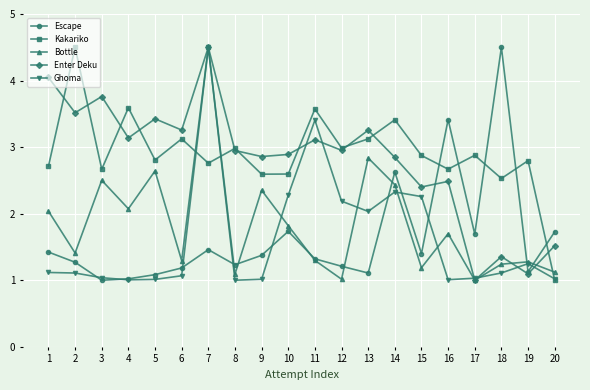

What is the minimum value for Escape?

1.0